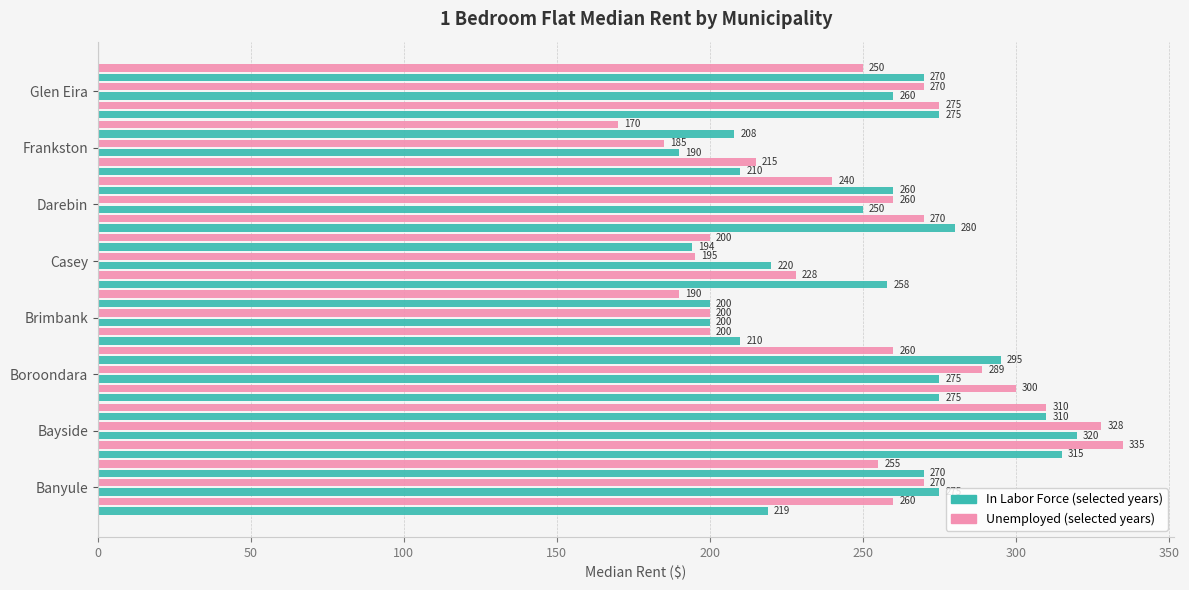

How many data points does each series have?

8